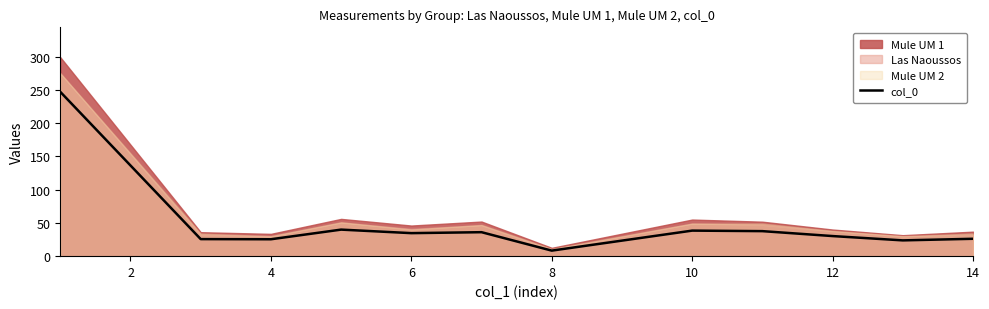

How many values exceed 34?

6